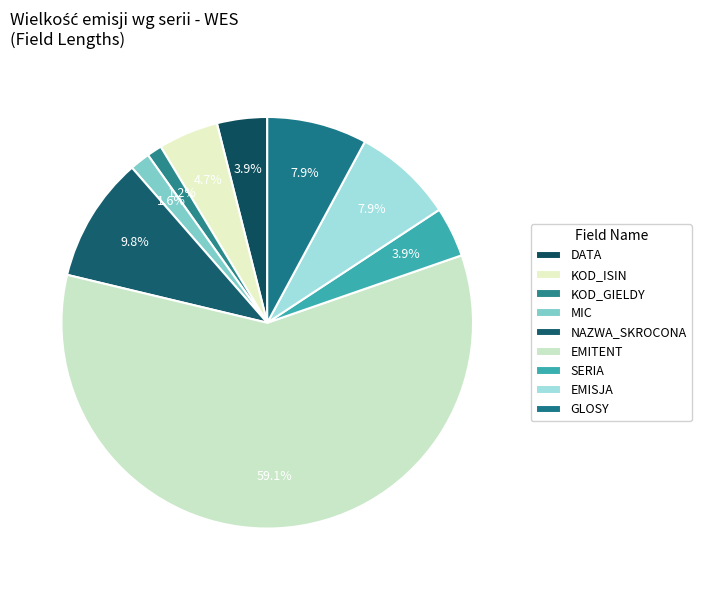

Which slice is the largest?

EMITENT